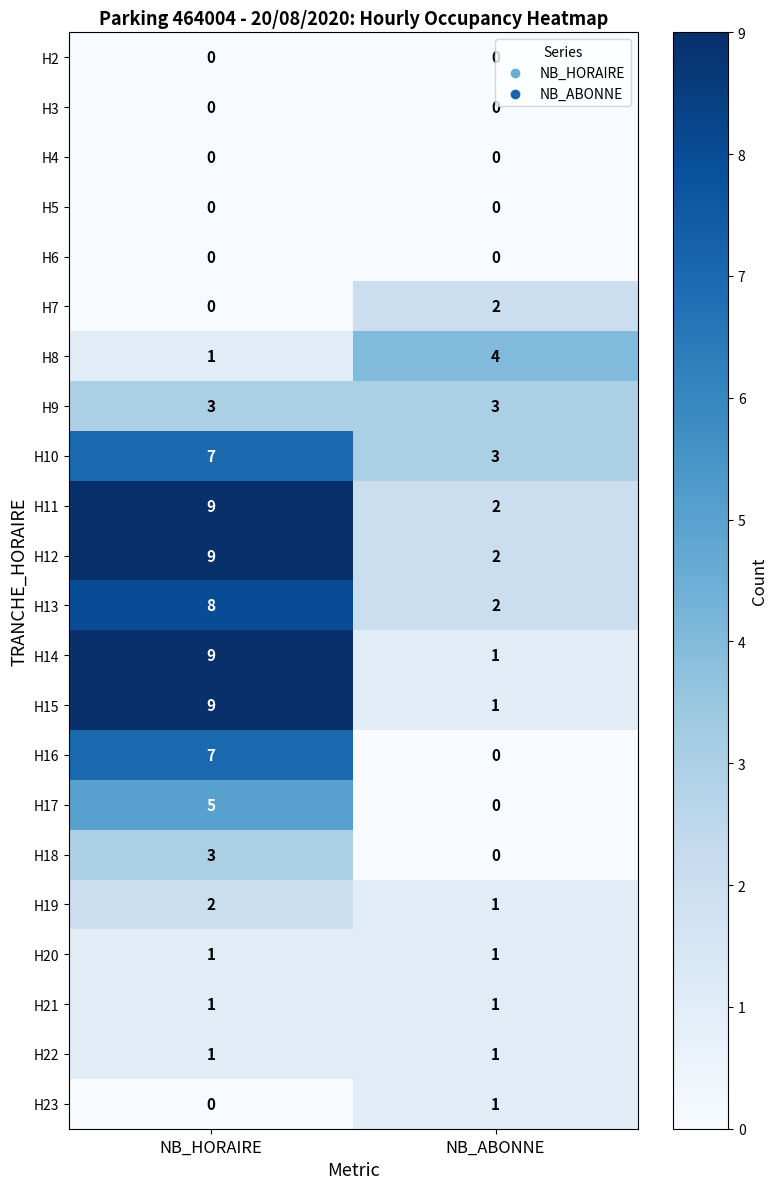

Is it true that H7 equals 3 at NB_ABONNE?

False